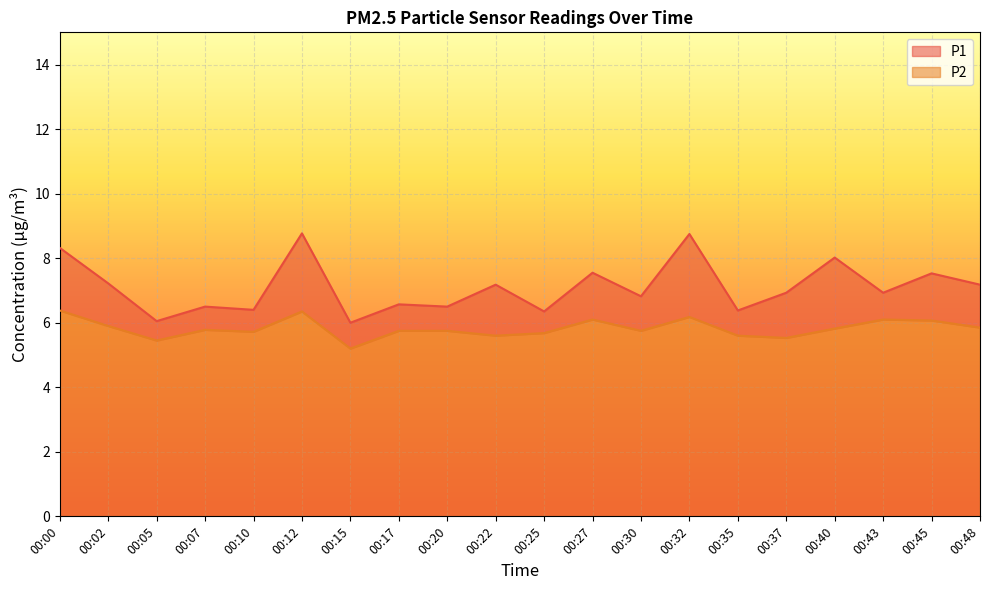

At which category is the sum across all series the highest?

00:12